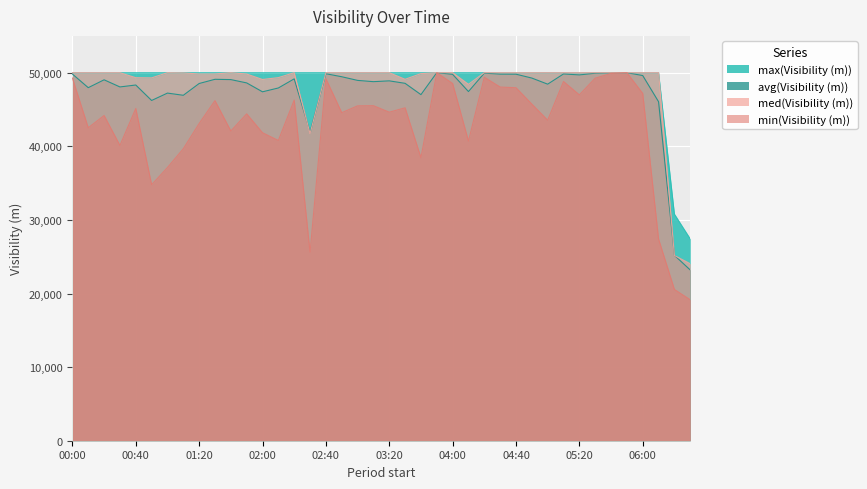

What is the sum of the avg(Visibility (m)) values at 02:20 and 06:30?

72359